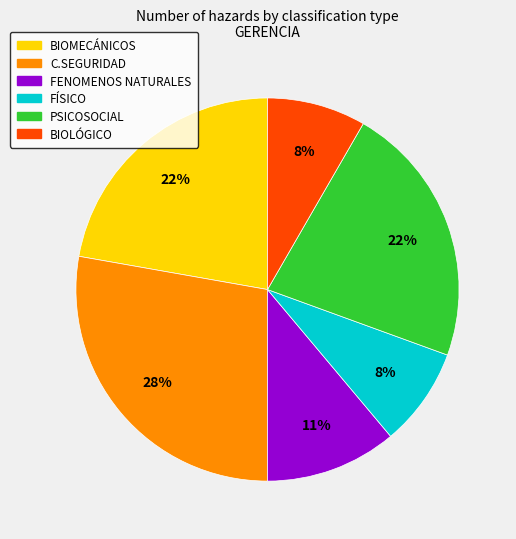

To the nearest percent, what is the average slice percentage?

17%